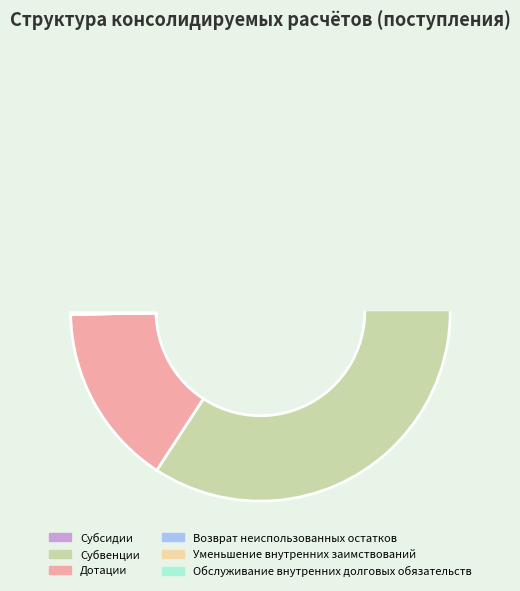

Which slice is the smallest?

Возврат неиспользованных остатков